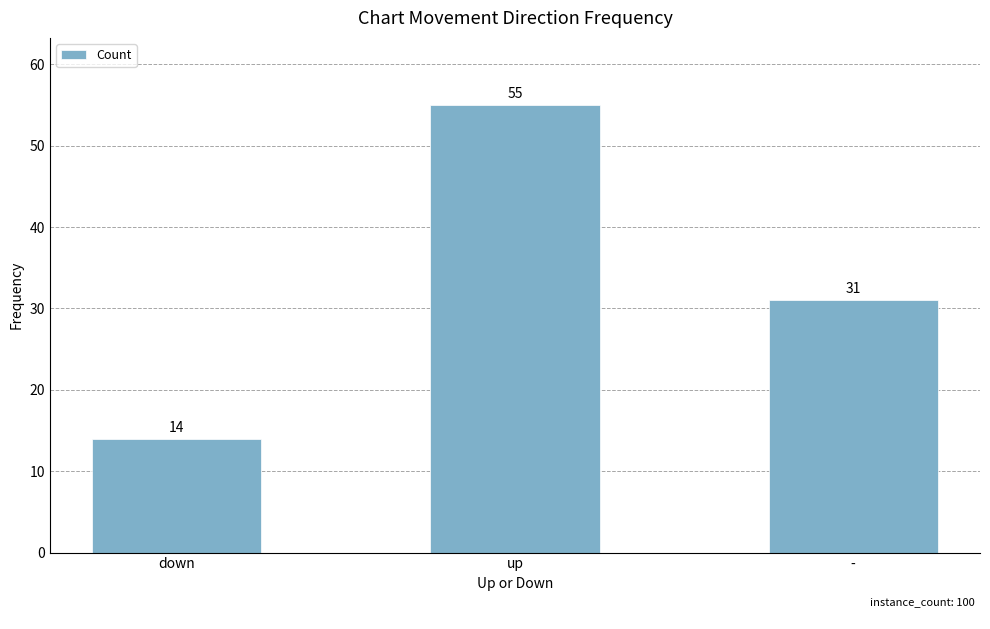

What is the ratio of the value at up to the value at -?

1.8